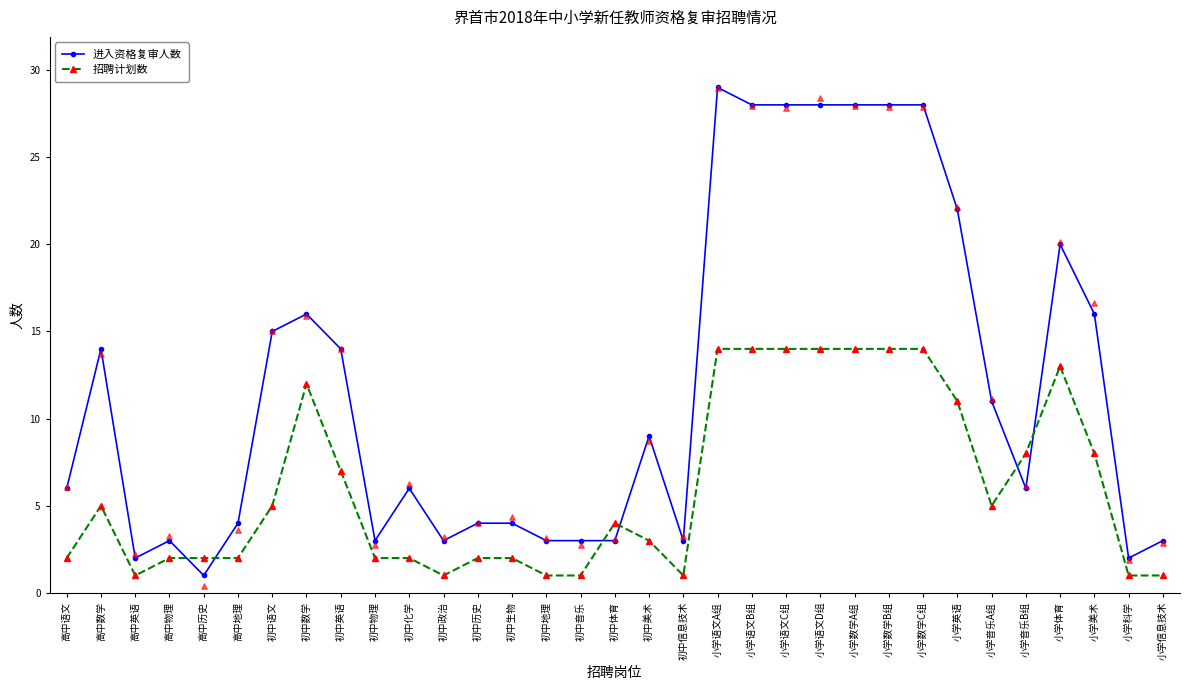

Which series has the largest Y range (max minus min)?

进入资格复审人数